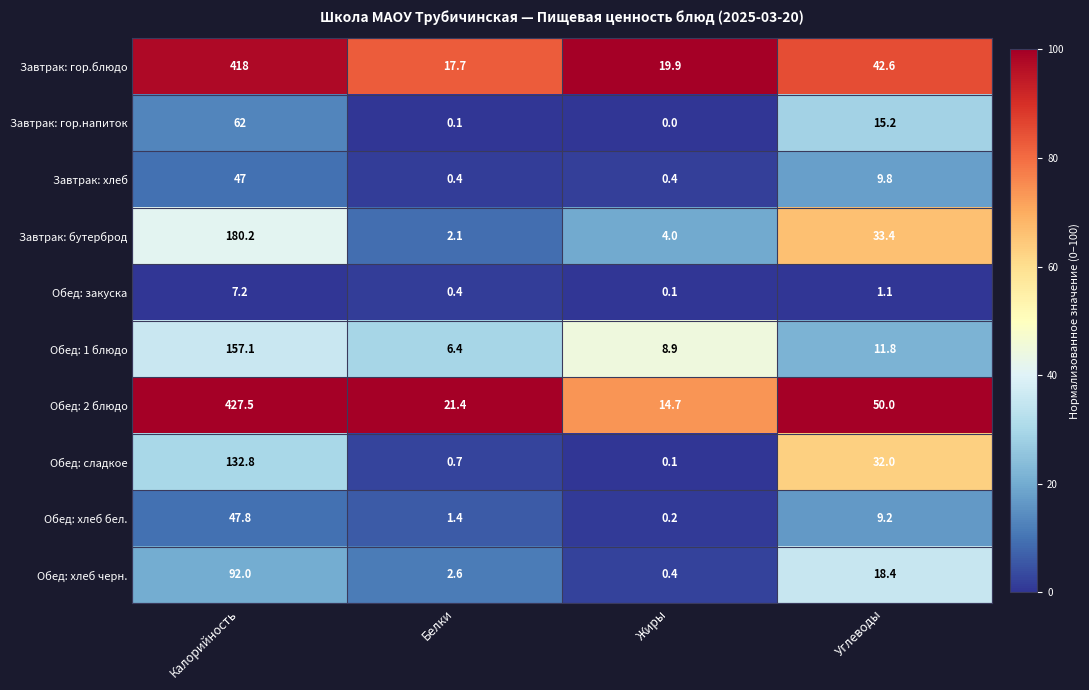

How many data points in Обед: 1 блюдо are less than 11?

2